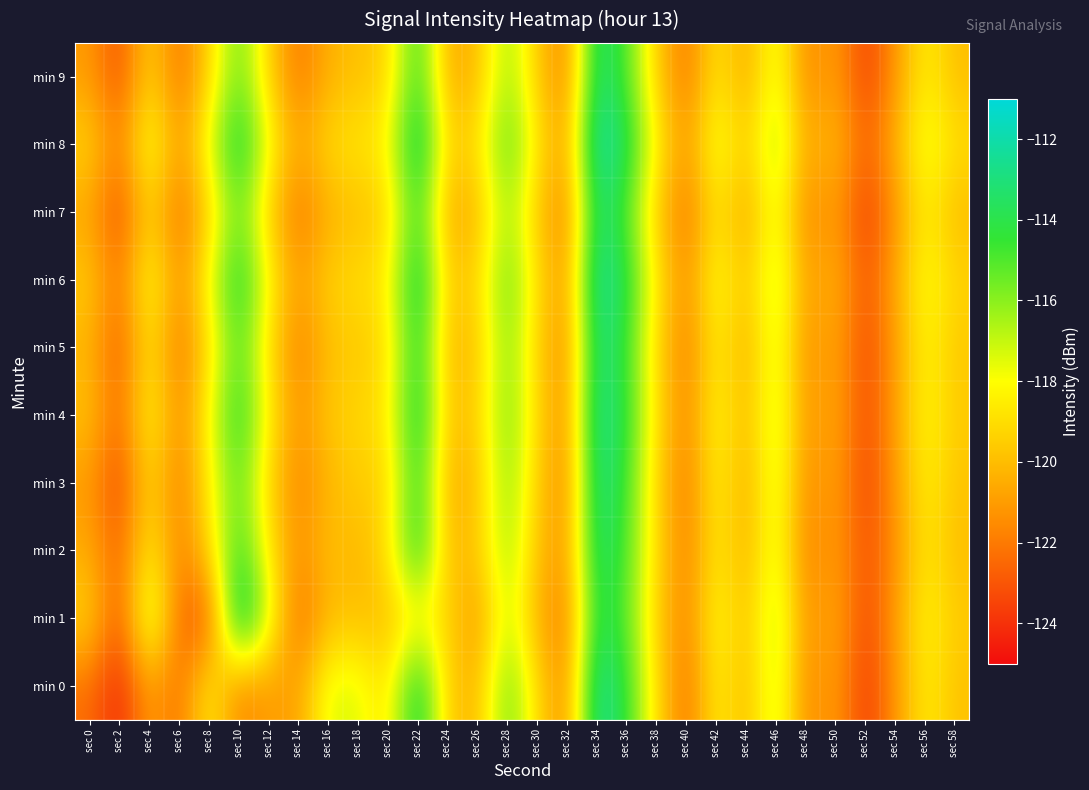

At sec 46, list the series in order from largest to smallest.

min 8, min 1, min 6, min 0, min 4, min 3, min 5, min 2, min 9, min 7